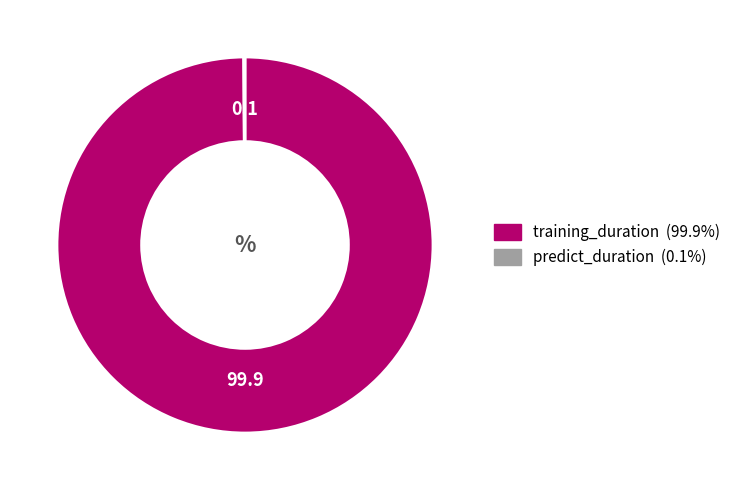

What is the largest slice in the pie chart?

training_duration